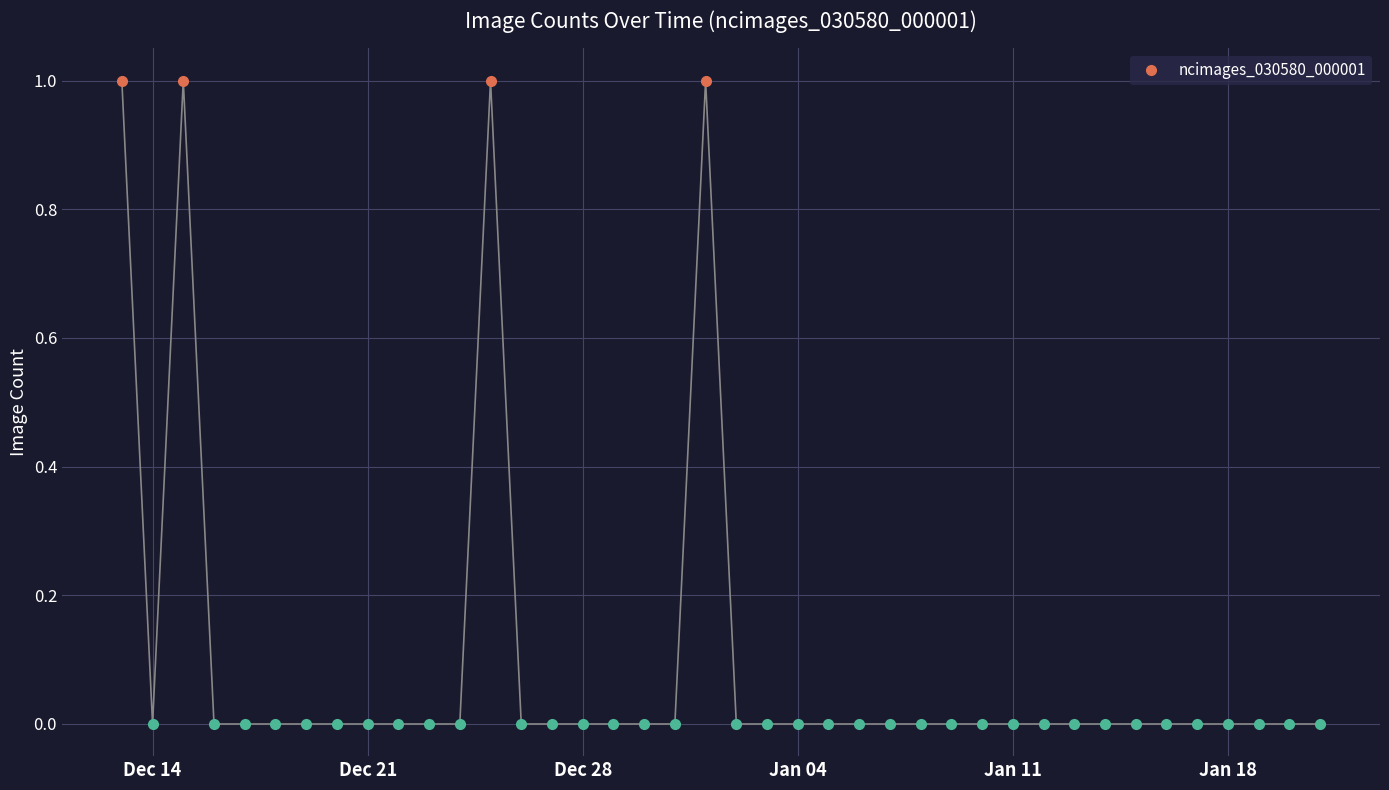

List the labels in order of value, largest first.

2020-12-13, 2020-12-15, 2020-12-25, 2021-01-01, 2020-12-14, 2020-12-16, 2020-12-17, 2020-12-18, 2020-12-19, 2020-12-20, 2020-12-21, 2020-12-22, 2020-12-23, 2020-12-24, 2020-12-26, 2020-12-27, 2020-12-28, 2020-12-29, 2020-12-30, 2020-12-31, 2021-01-02, 2021-01-03, 2021-01-04, 2021-01-05, 2021-01-06, 2021-01-07, 2021-01-08, 2021-01-09, 2021-01-10, 2021-01-11, 2021-01-12, 2021-01-13, 2021-01-14, 2021-01-15, 2021-01-16, 2021-01-17, 2021-01-18, 2021-01-19, 2021-01-20, 2021-01-21